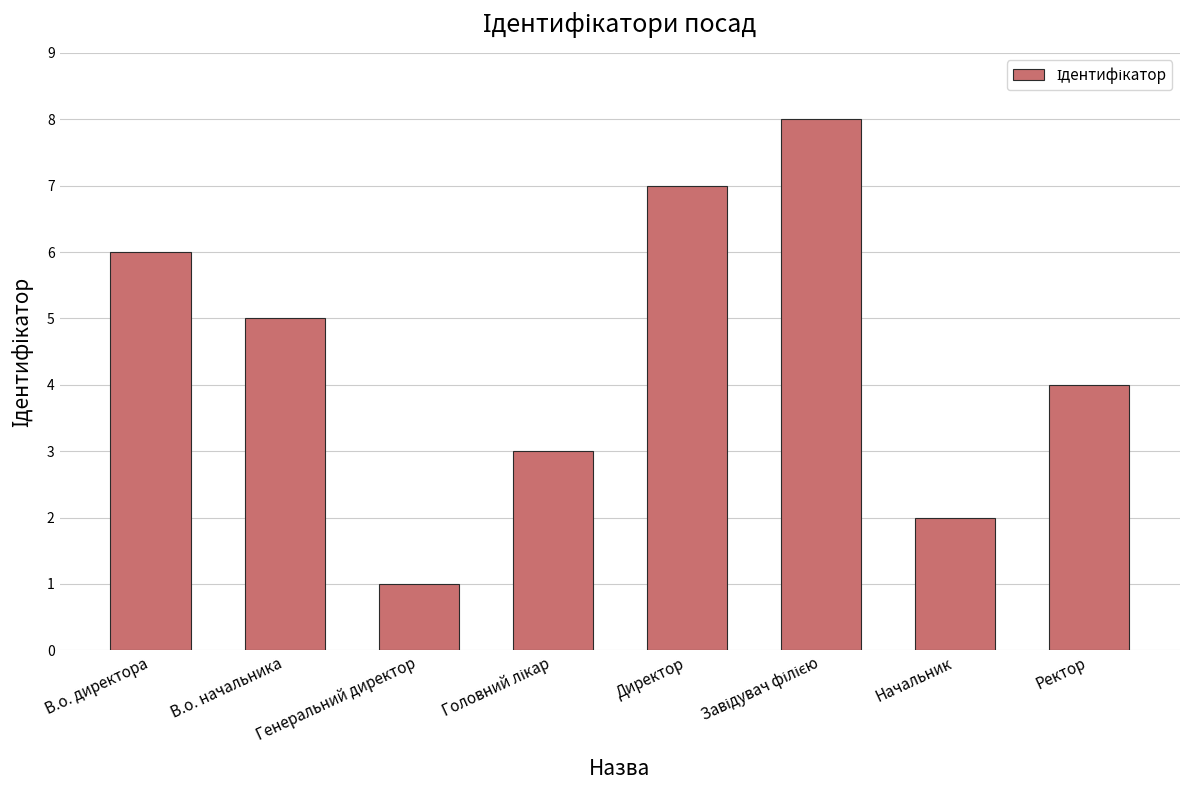

What is the greatest value displayed?

8